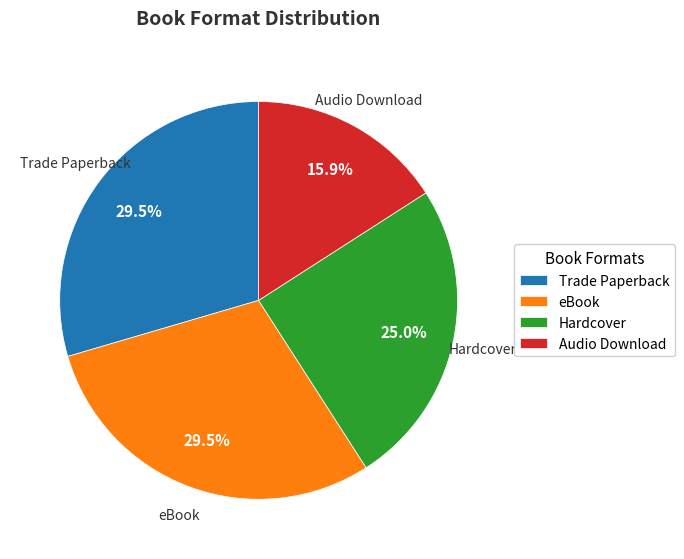

Is there any slice that represents more than half of the pie?

No